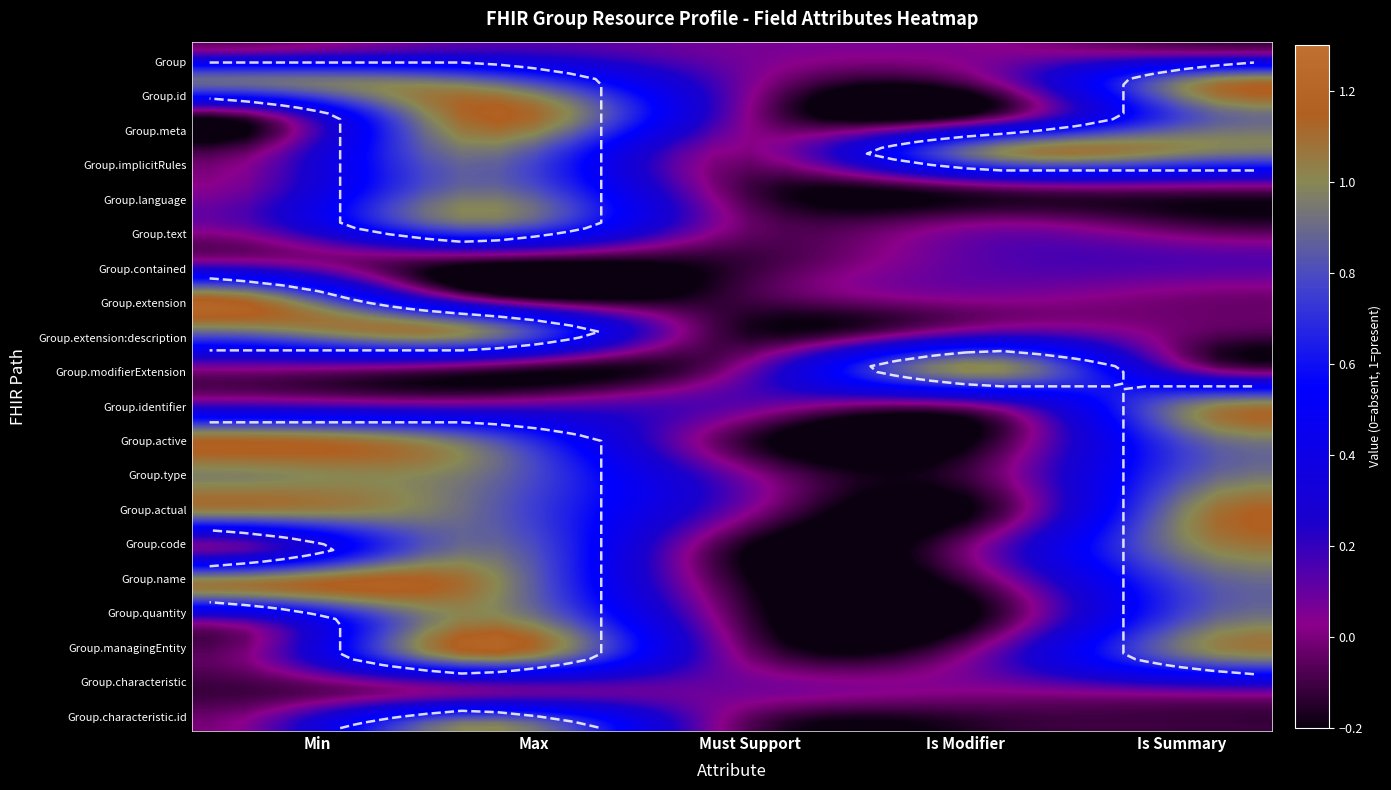

Is the value of Group.active at Group.implicitRules greater than the value of Group.modifierExtension at Group.implicitRules?

No